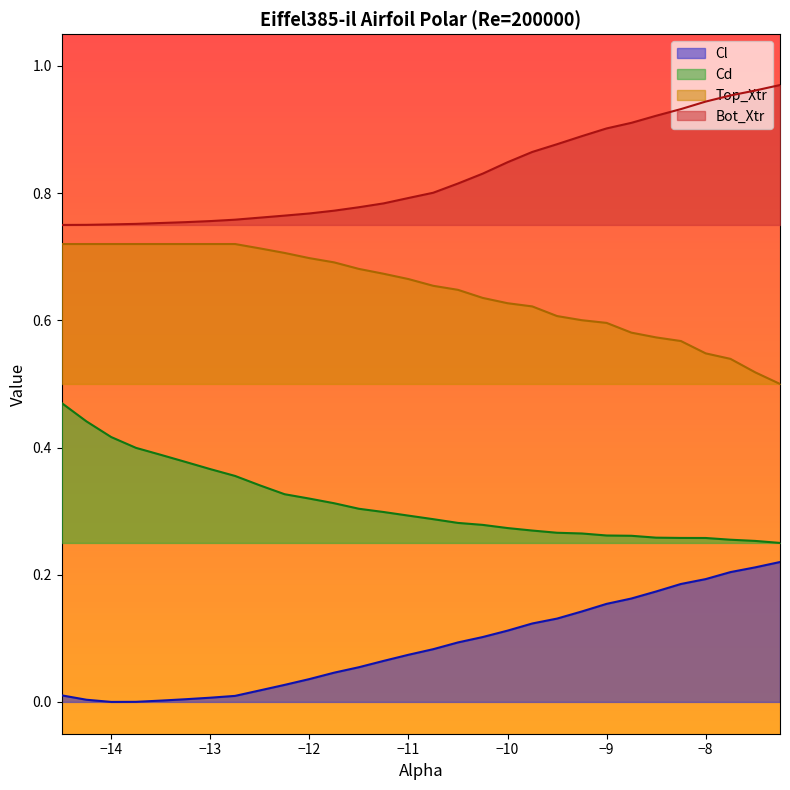

What is the total value across all series at -13.75?

1.9